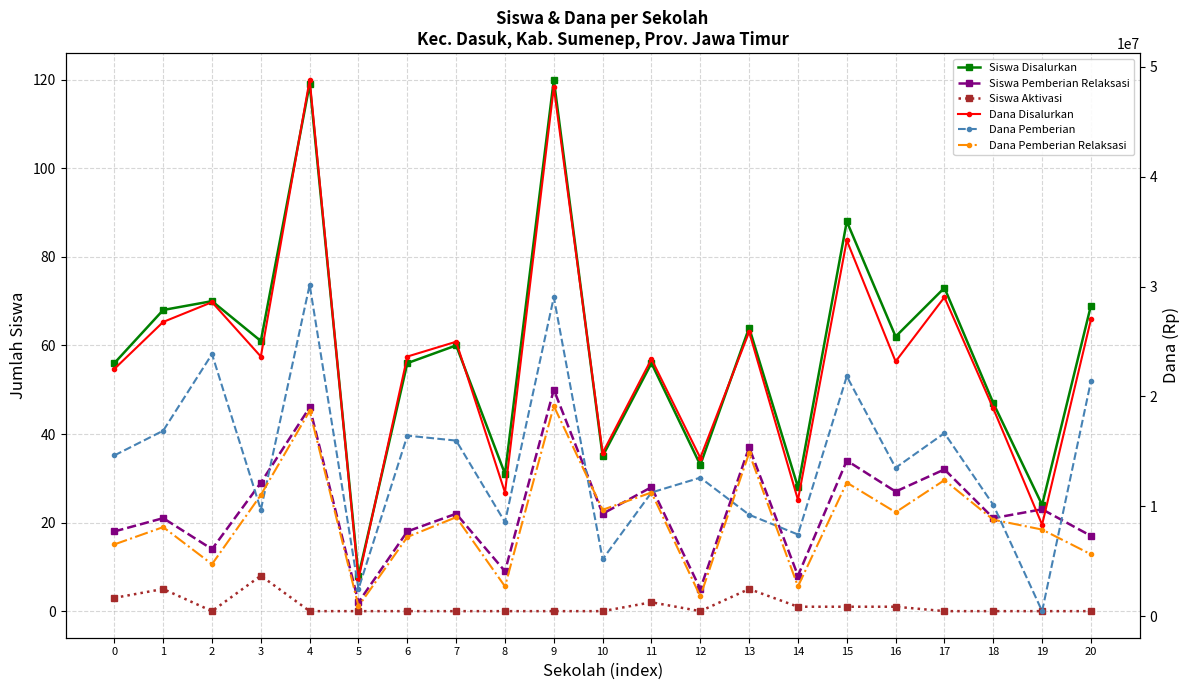

What is the sum of all Siswa Aktivasi values?

26